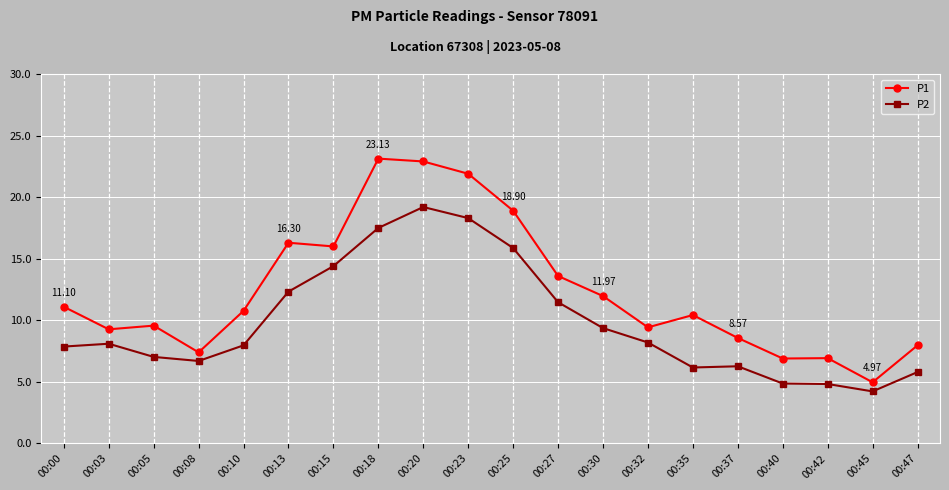

True or false: P2 and P1 cross at least once.

False